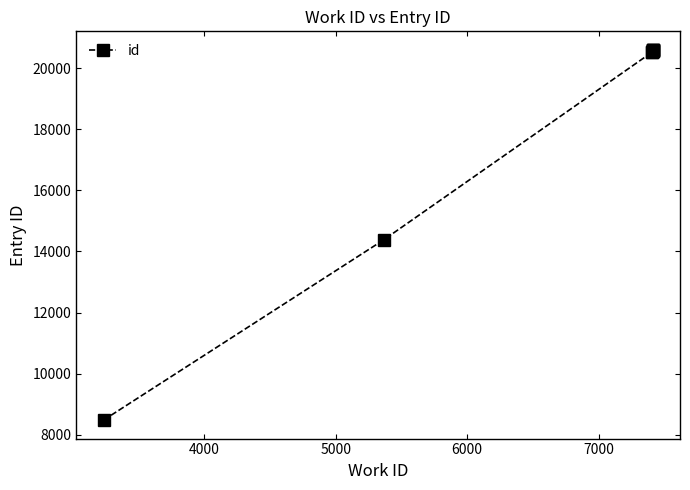

How many series are shown in this chart?

1